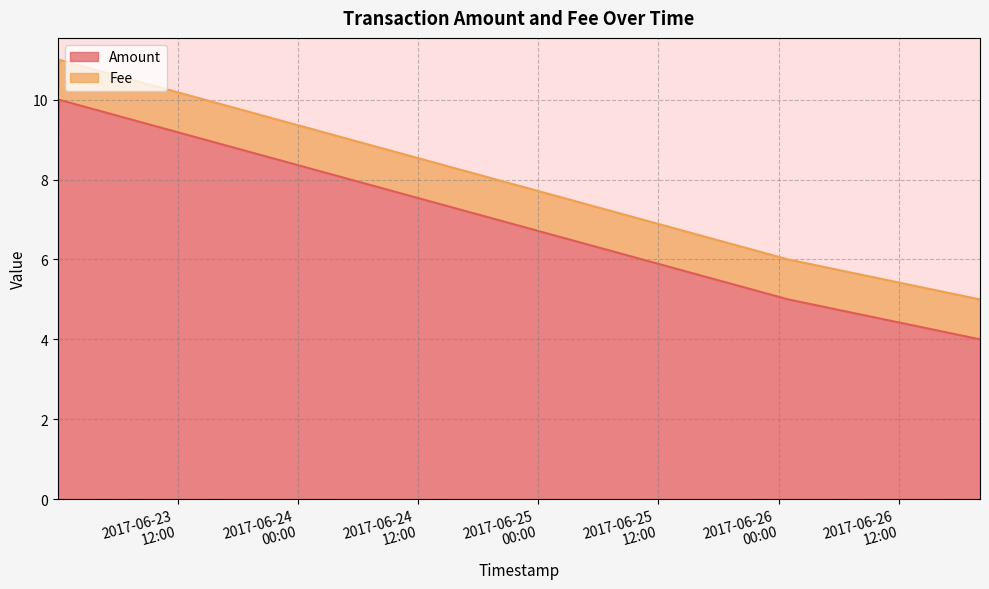

How many values are between 5 and 10?

3